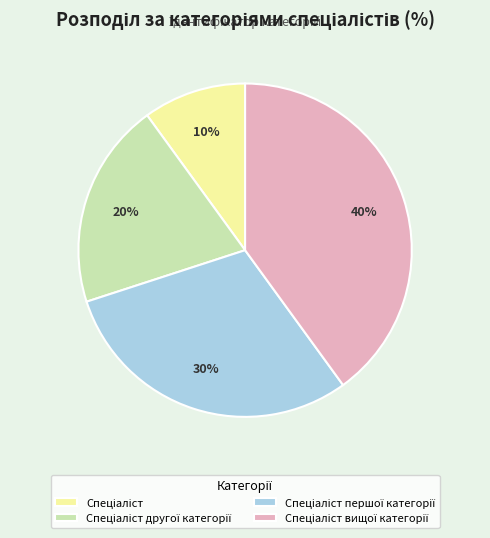

To the nearest percent, what is the difference between the largest and smallest slice percentages?

30%